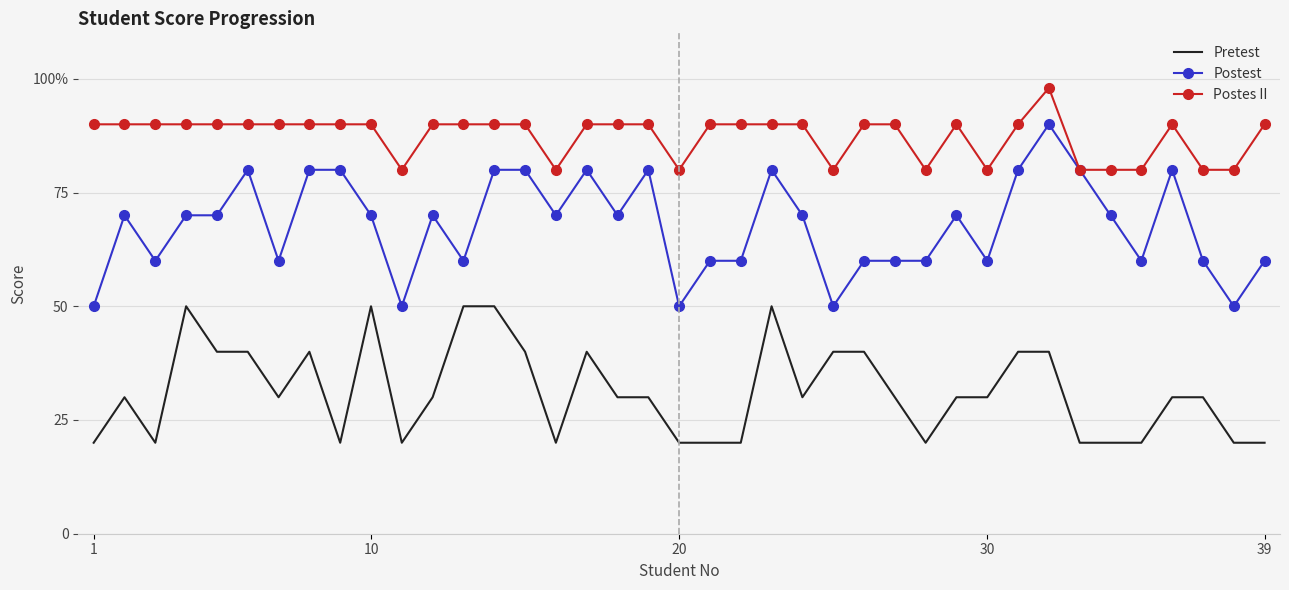

What are all the series names shown in the legend?

Pretest, Postest, Postes II